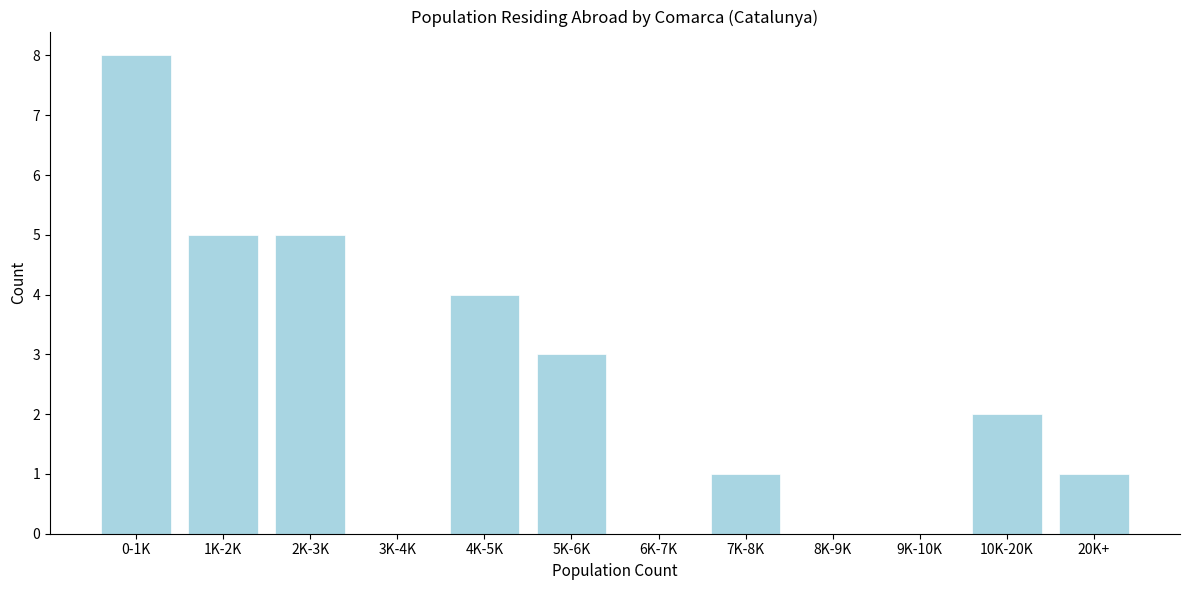

Reading right to left, what are all the values shown in this chart?

20K+=1	10K-20K=2	9K-10K=0	8K-9K=0	7K-8K=1	6K-7K=0	5K-6K=3	4K-5K=4	3K-4K=0	2K-3K=5	1K-2K=5	0-1K=8